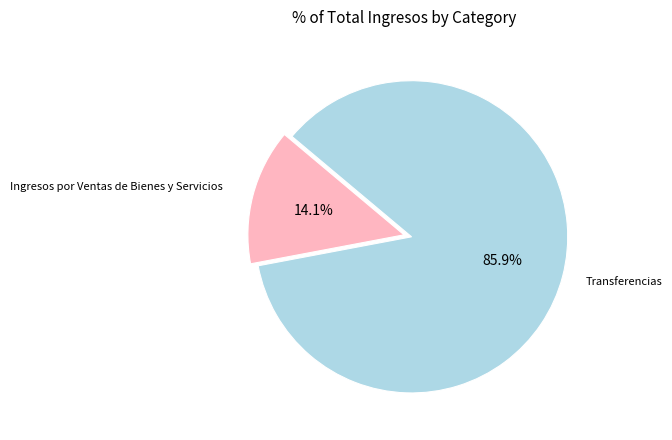

Combined, what portion of the pie is Ingresos por Ventas de Bienes y Servicios and Transferencias?

100.0%